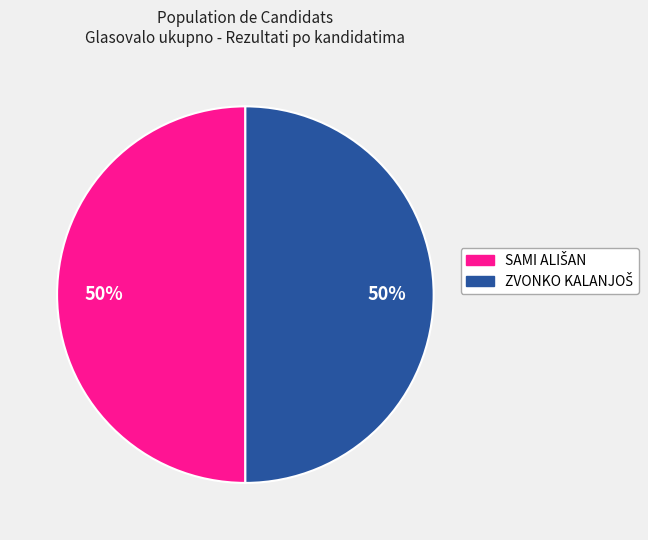

Which slice is the largest?

SAMI ALIŠAN